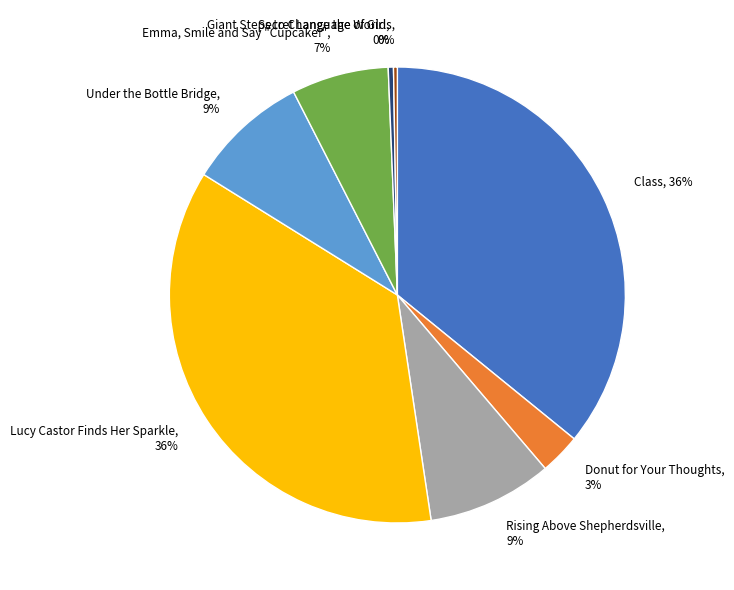

To the nearest percent, what portion does Emma, Smile and Say "Cupcake!" represent?

7%